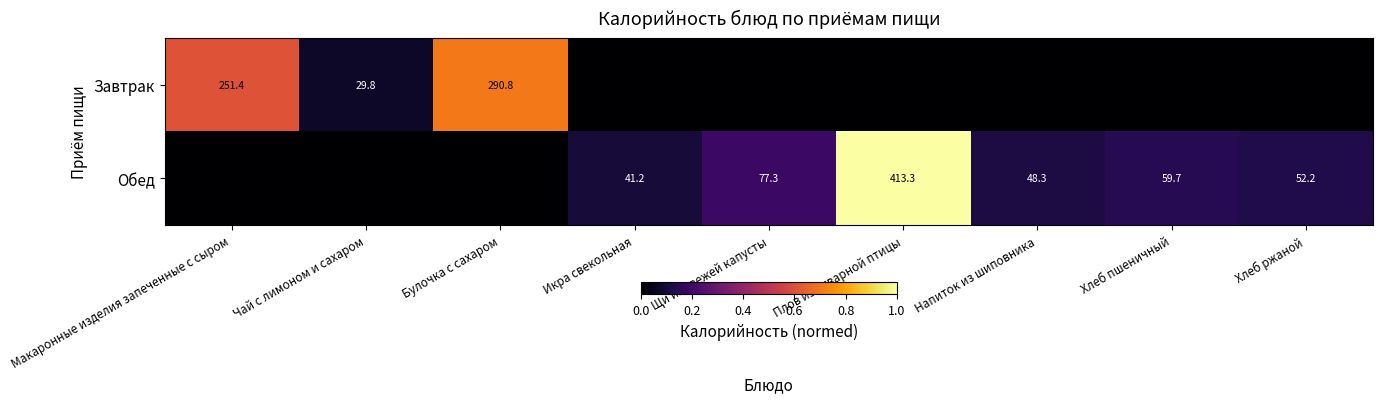

What is the difference between the Обед values at Плов из отварной птицы and Икра свекольная?

372.1